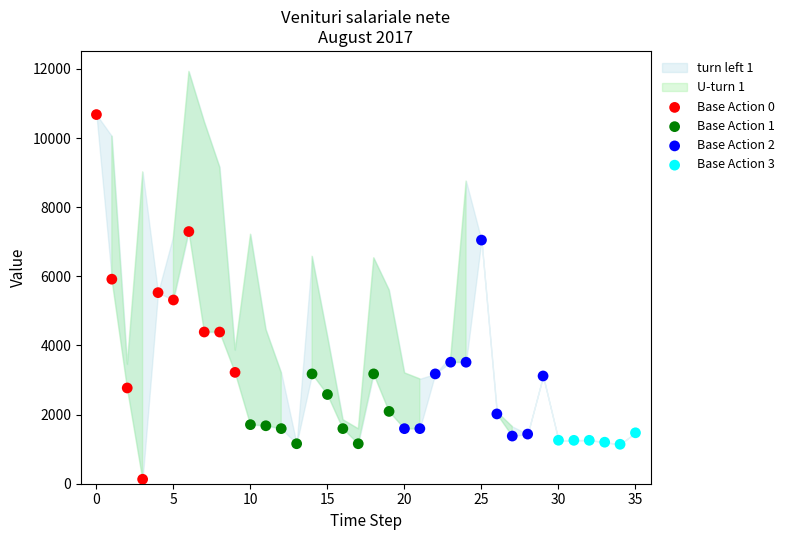

Which series contains the lowest Y value?

Base Action 0